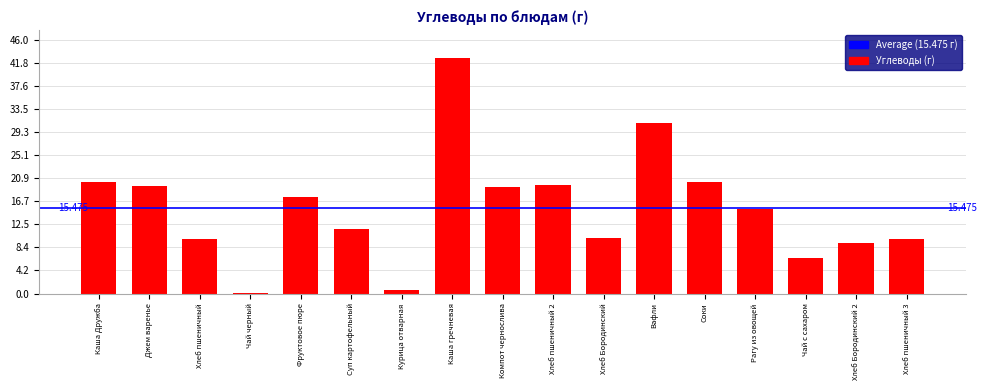

At which category does the chart reach its peak across all series?

Каша гречневая